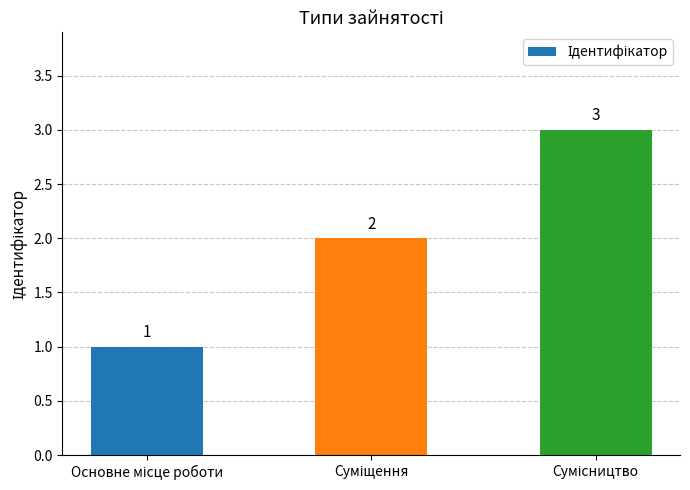

Reading left to right, list all the values displayed in this chart.

1	2	3